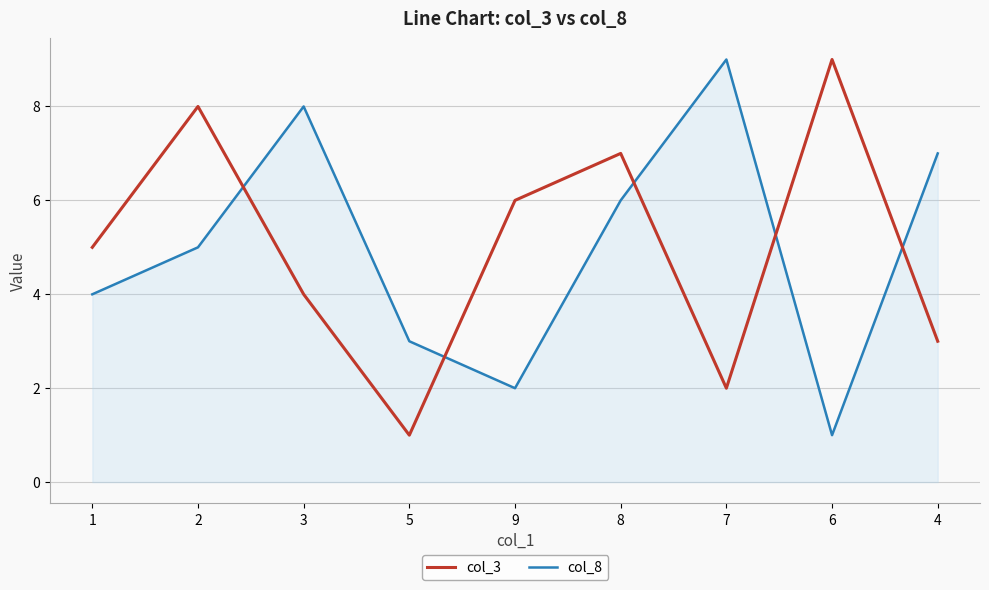

What is the minimum value shown in the chart?

1